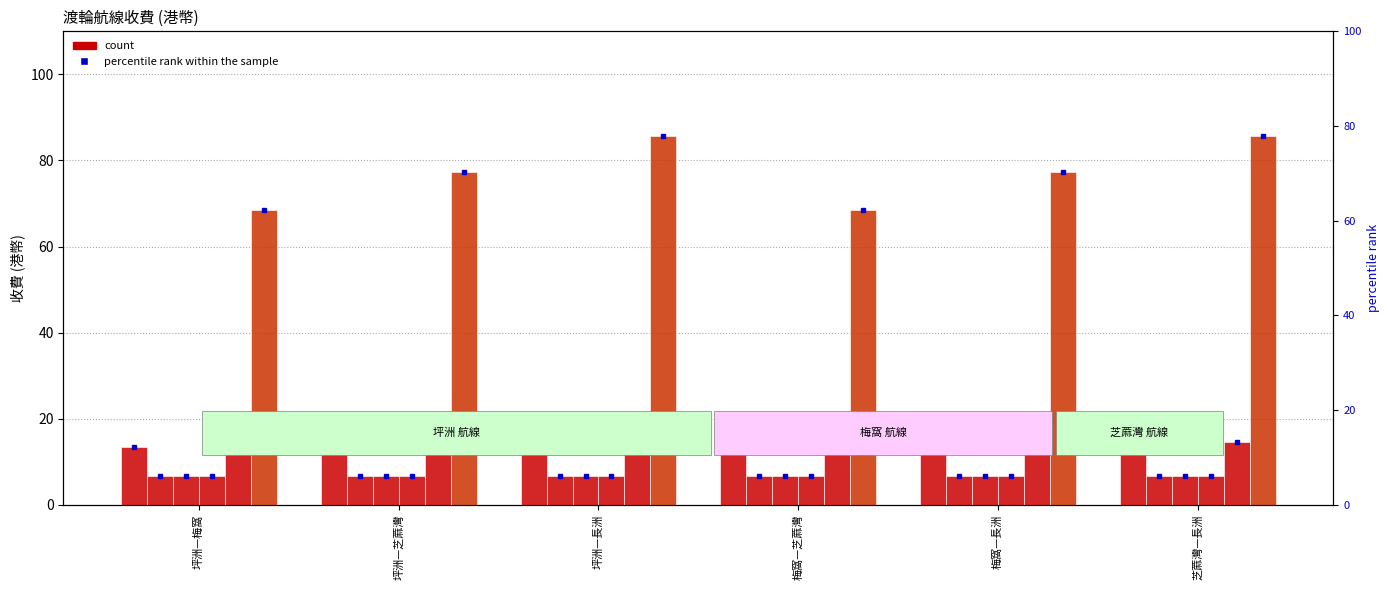

What is the approximate value of 65歲或以上 at 梅窩—芝蔴灣?

6.7